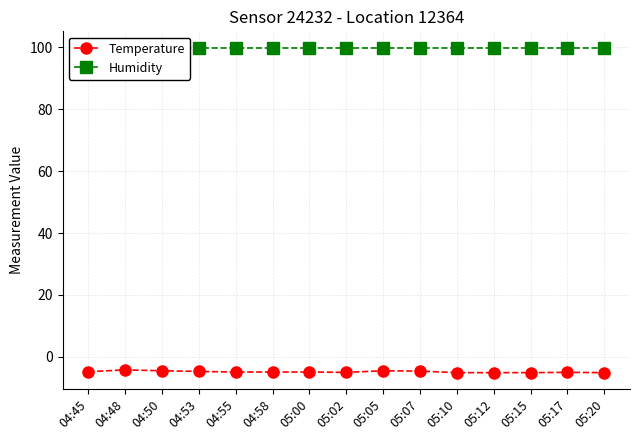

Between 04:58 and 05:05, which is larger?

05:05